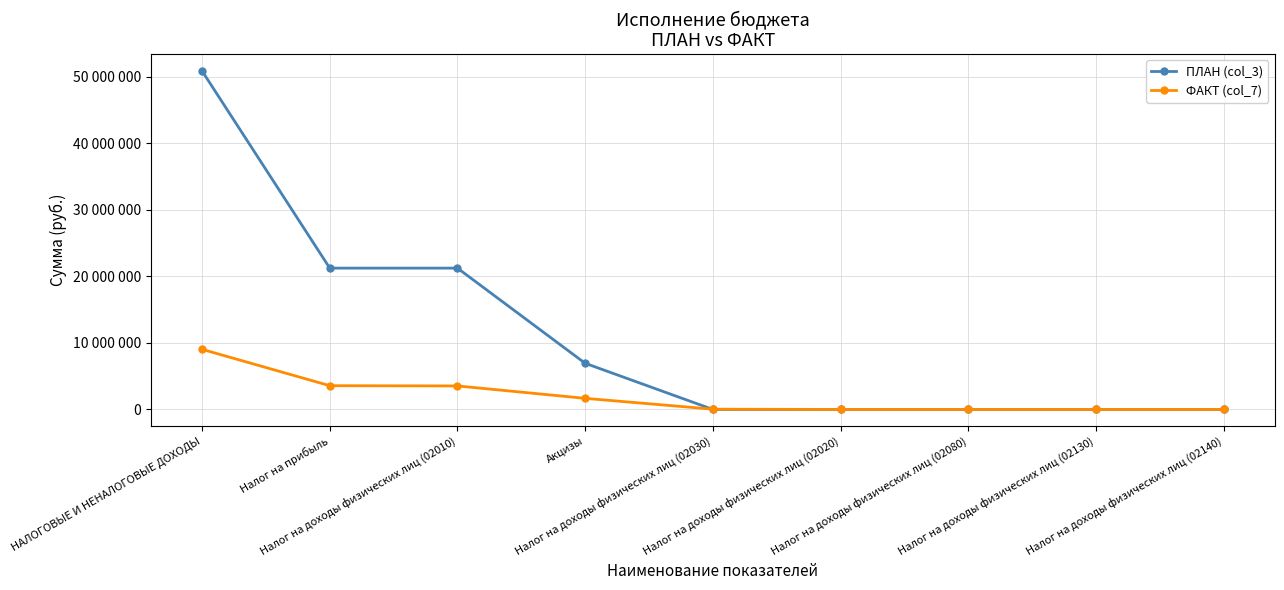

At which label is ПЛАН (col_3) closest to 25454500?

Налог на прибыль